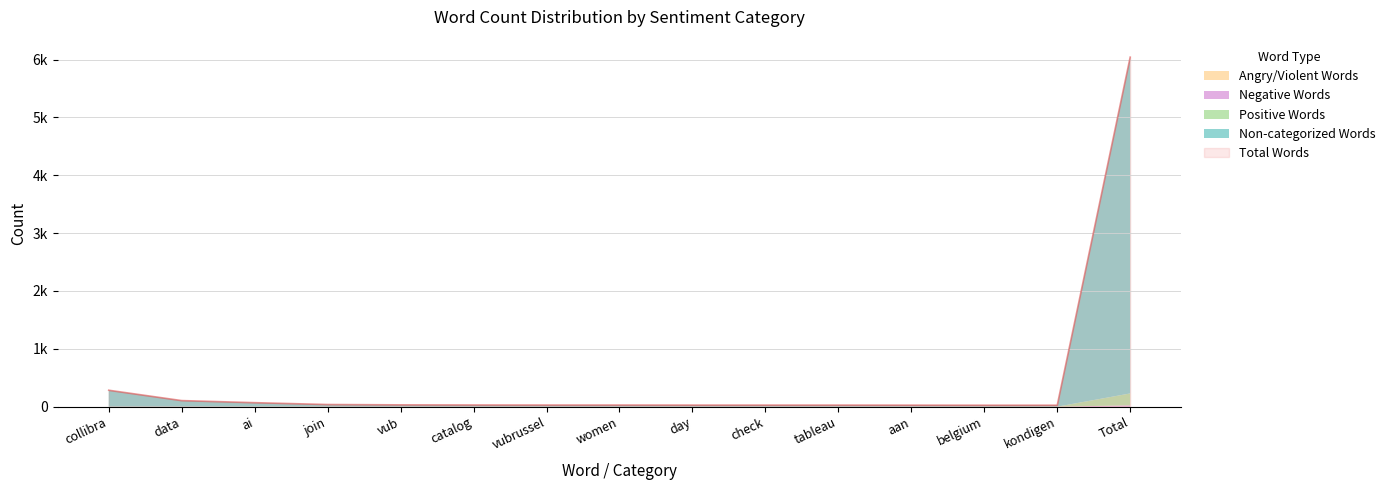

What is the spread (max minus min) of values at belgium?

25